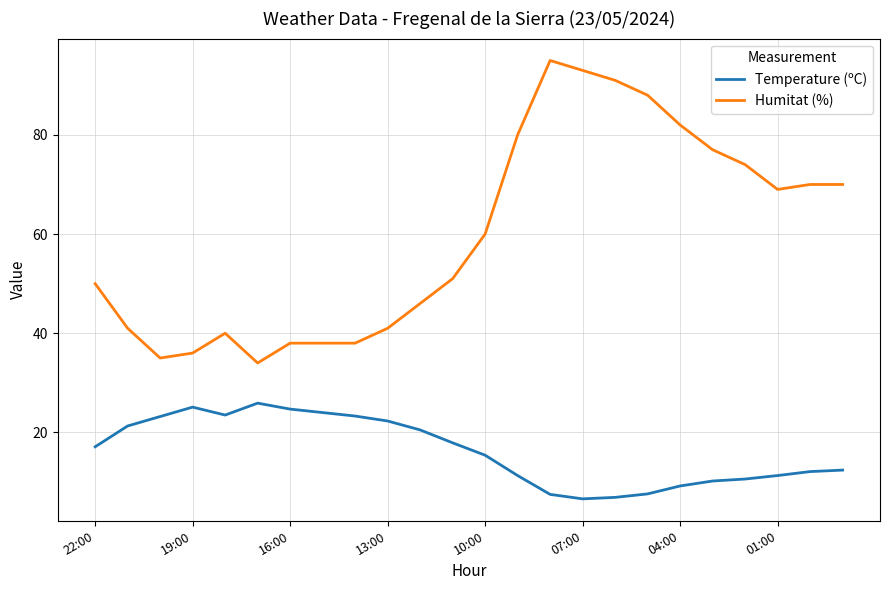

What is the average value of the Temperature (ºC) series?

16.2